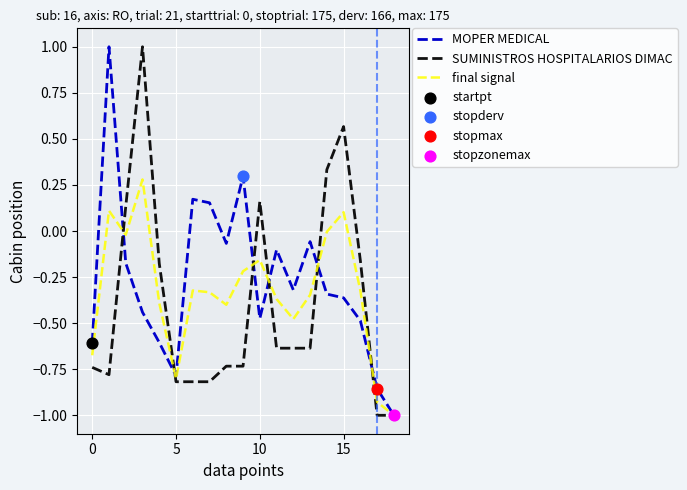

What is the greatest value displayed?

1.0